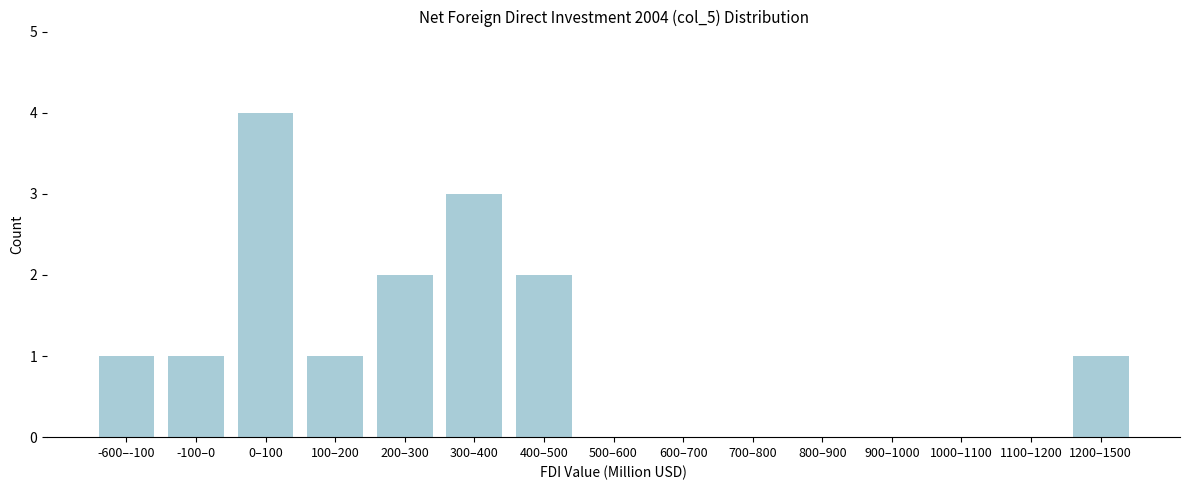

Reading left to right, list all the values displayed in this chart.

-600–-100=1	-100–0=1	0–100=4	100–200=1	200–300=2	300–400=3	400–500=2	500–600=0	600–700=0	700–800=0	800–900=0	900–1000=0	1000–1100=0	1100–1200=0	1200–1500=1